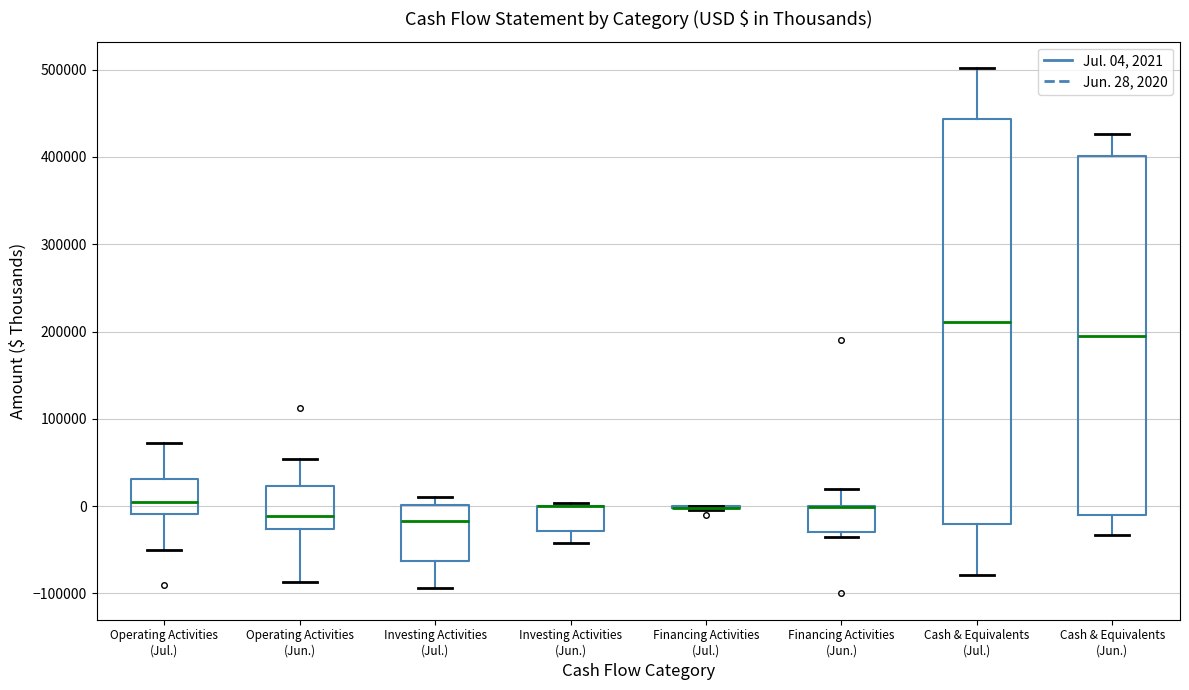

Comparing the boxes themselves (not the whiskers), which one is the tallest?

Cash & Equivalents (Jul.)